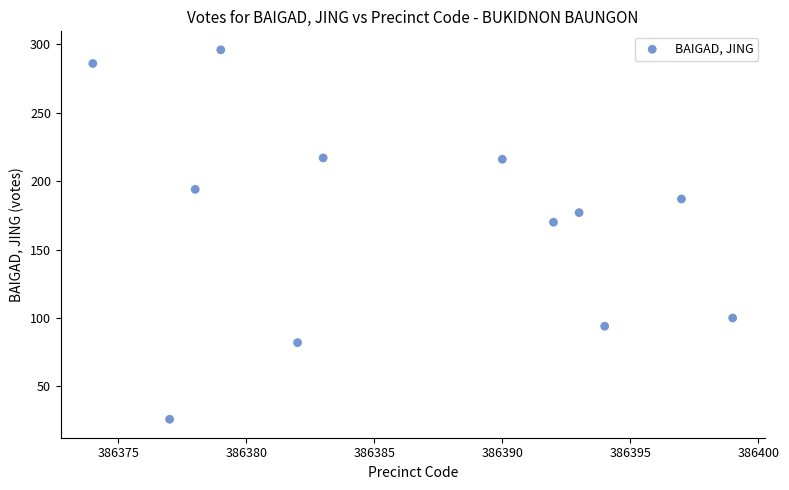

What is the average X value?

386386